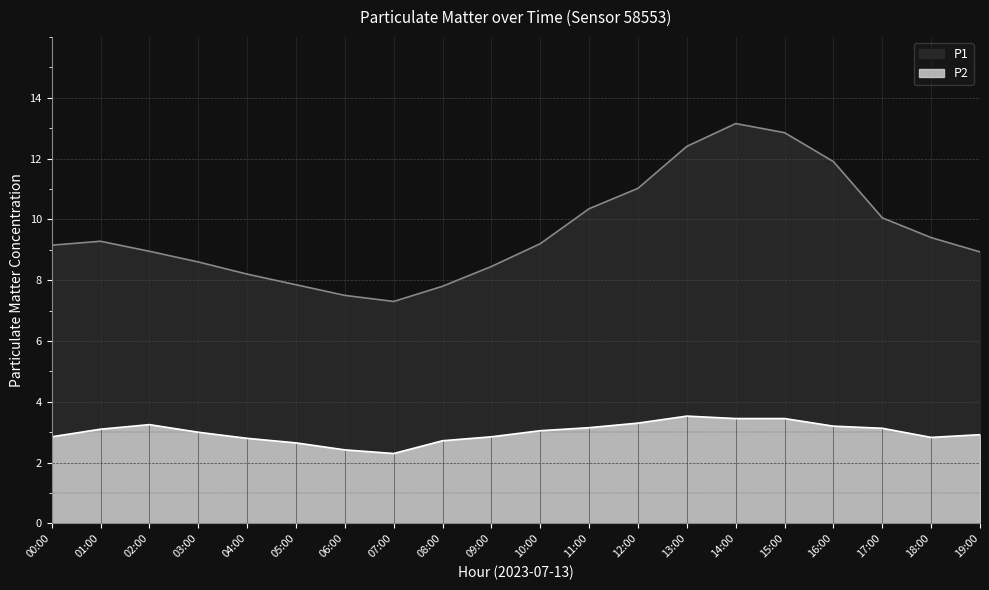

Reading left to right, what are all the values shown in this chart?

P1: 9.2	9.3	8.9	8.6	8.2	7.8	7.5	7.3	7.8	8.4	9.2	10.3	11.0	12.4	13.2	12.8	11.9	10.1	9.4	8.9
P2: 2.9	3.1	3.2	3.0	2.8	2.6	2.4	2.3	2.7	2.9	3.0	3.1	3.3	3.5	3.5	3.5	3.2	3.1	2.8	2.9